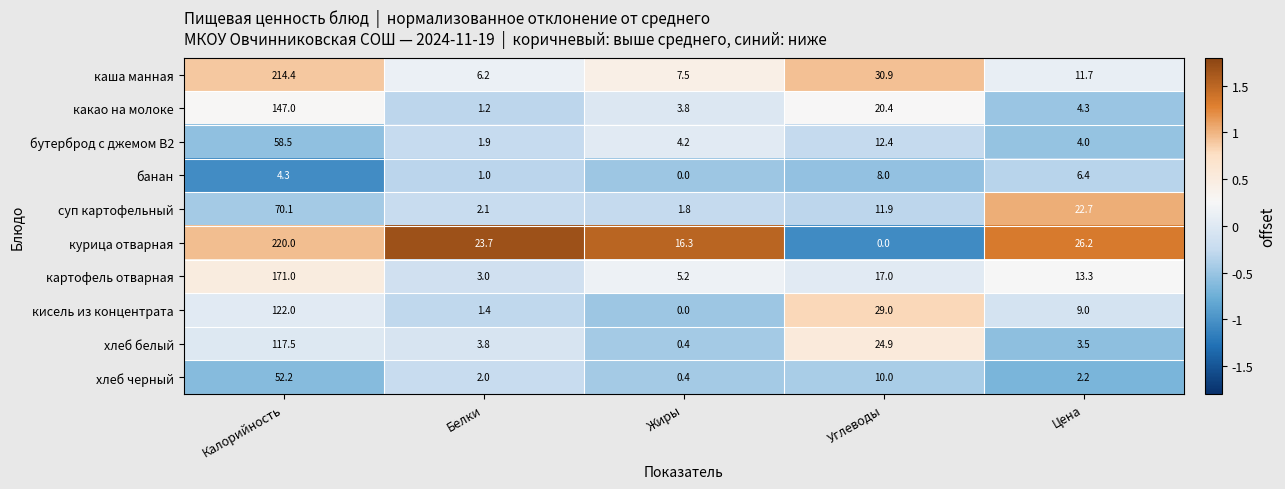

How many data points in картофель отварная are above 13?

3